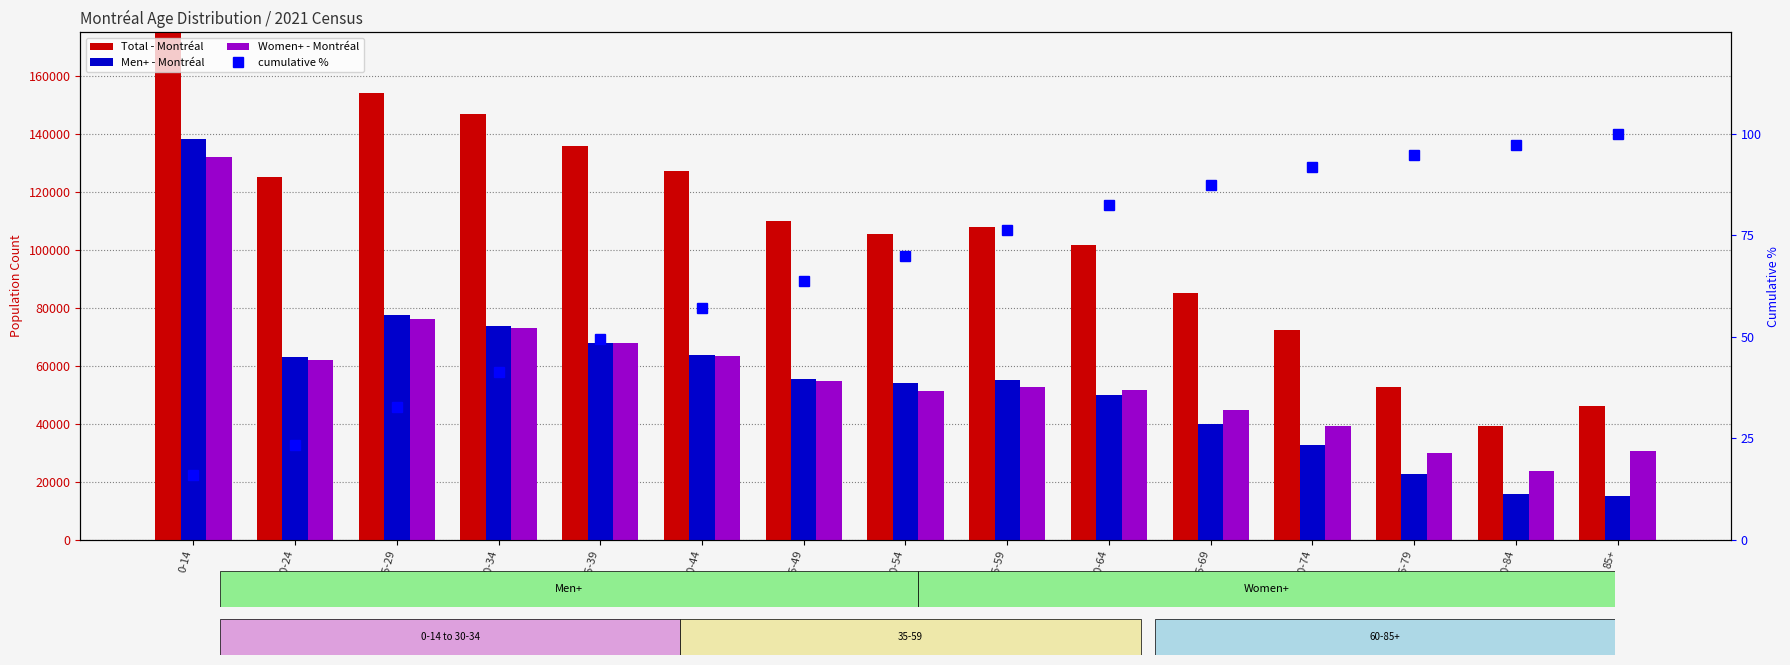

How many distinct data groups are displayed?

4